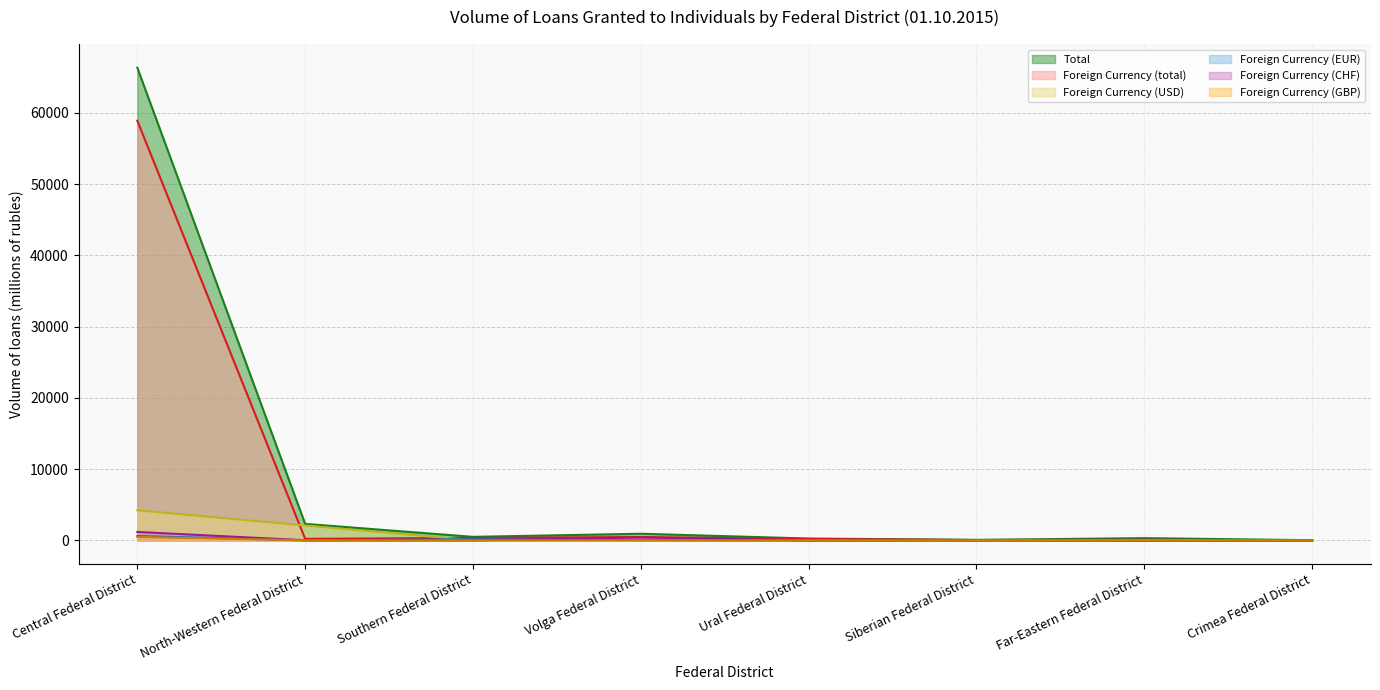

True or false: Foreign Currency (USD) and Foreign Currency (total) cross at least once.

True